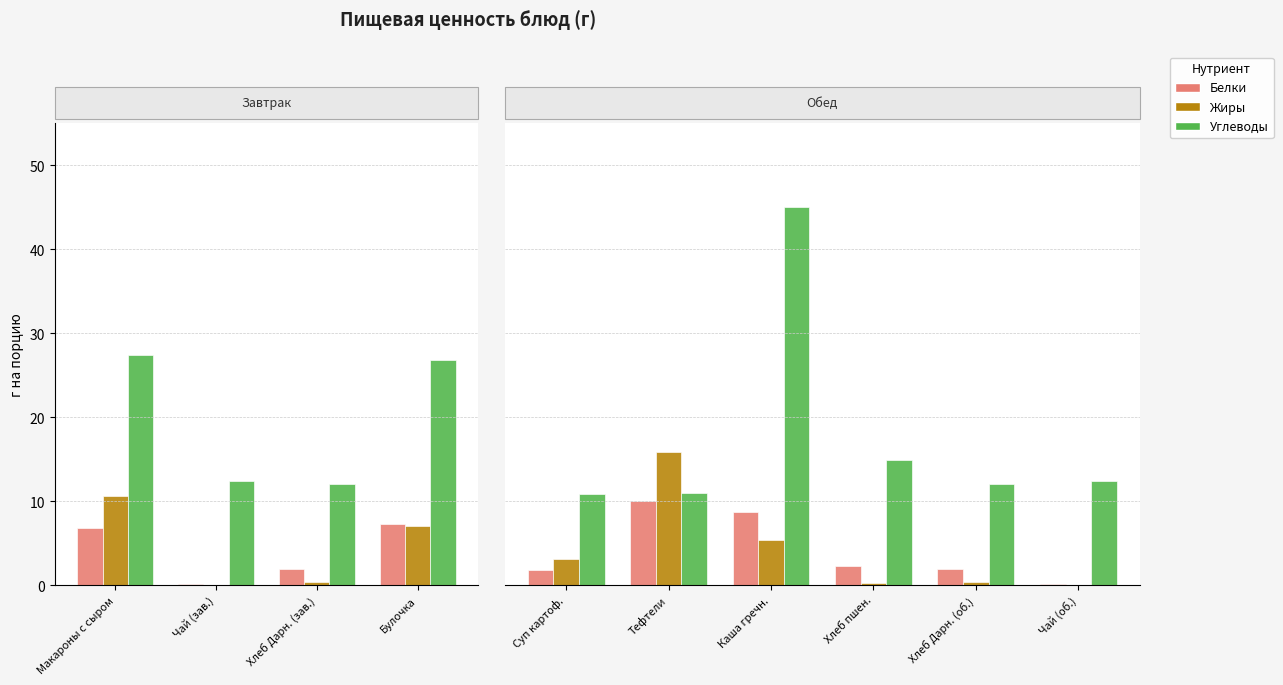

Which series has the largest range (max minus min)?

Углеводы